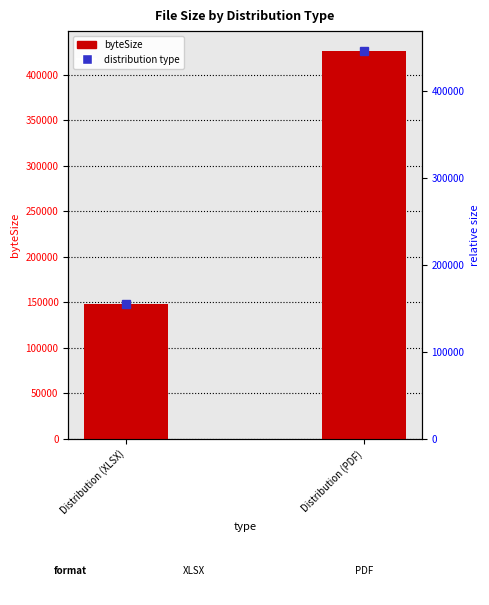

The value at Distribution (XLSX) is 147634. True or false?

True